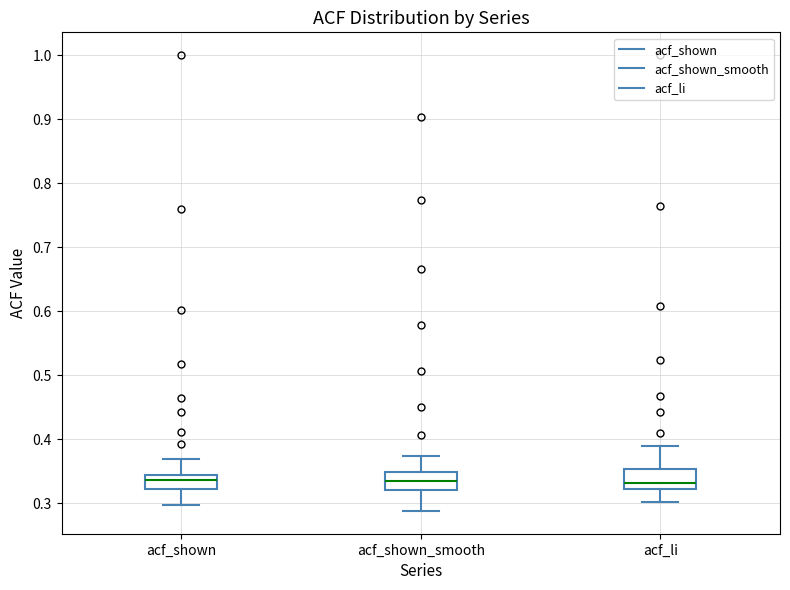

Reading left to right, read every box against the y-axis: the position of its median line, the range the box covers, and the ends of its whiskers. The values are not printed on the chart, so give them approximately, as read against the axis.

acf_shown: median 0.34 (inside the box), box 0.32 to 0.34, whiskers 0.30 to 0.37
acf_shown_smooth: median 0.33, box 0.32 to 0.35, whiskers 0.29 to 0.37
acf_li: median 0.33, box 0.32 to 0.35, whiskers 0.30 to 0.39